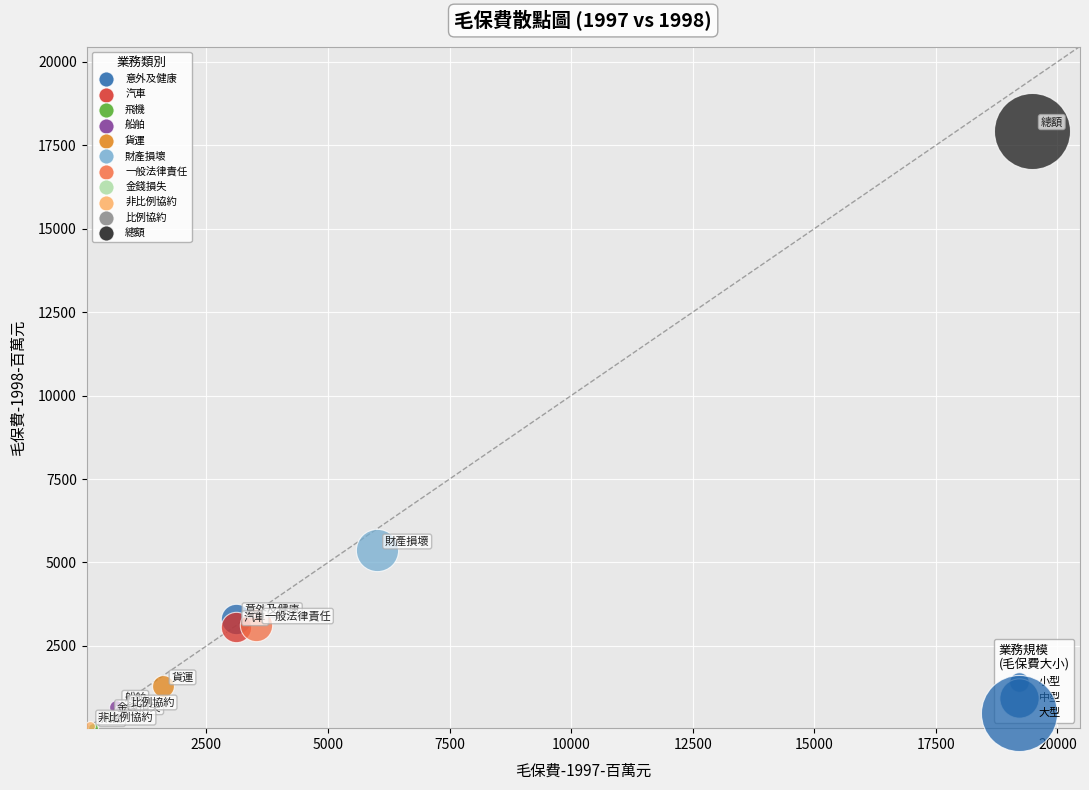

What are all the series names shown in the legend?

意外及健康, 汽車, 飛機, 船舶, 貨運, 財產損壞, 一般法律責任, 金錢損失, 非比例協約, 比例協約, 總額